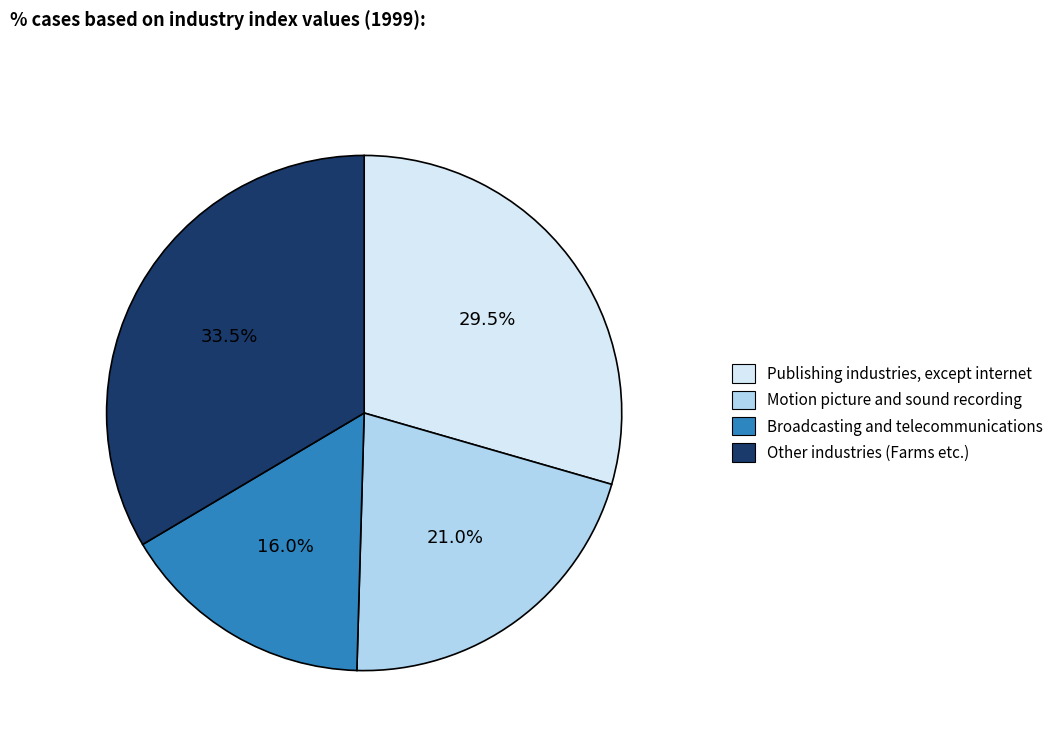

To the nearest percent, what is the average slice percentage?

25%